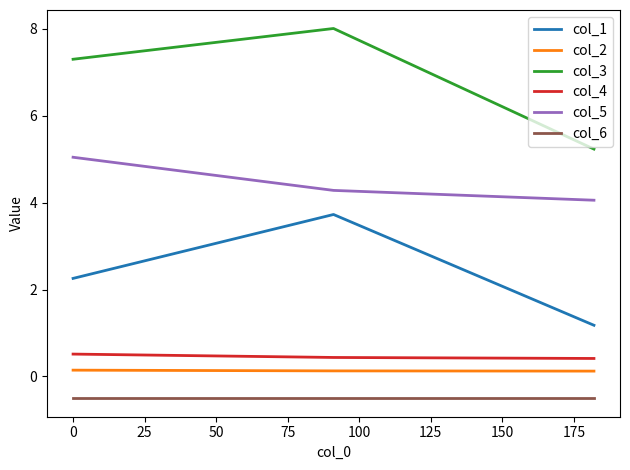

What is the smallest value displayed?

-0.5